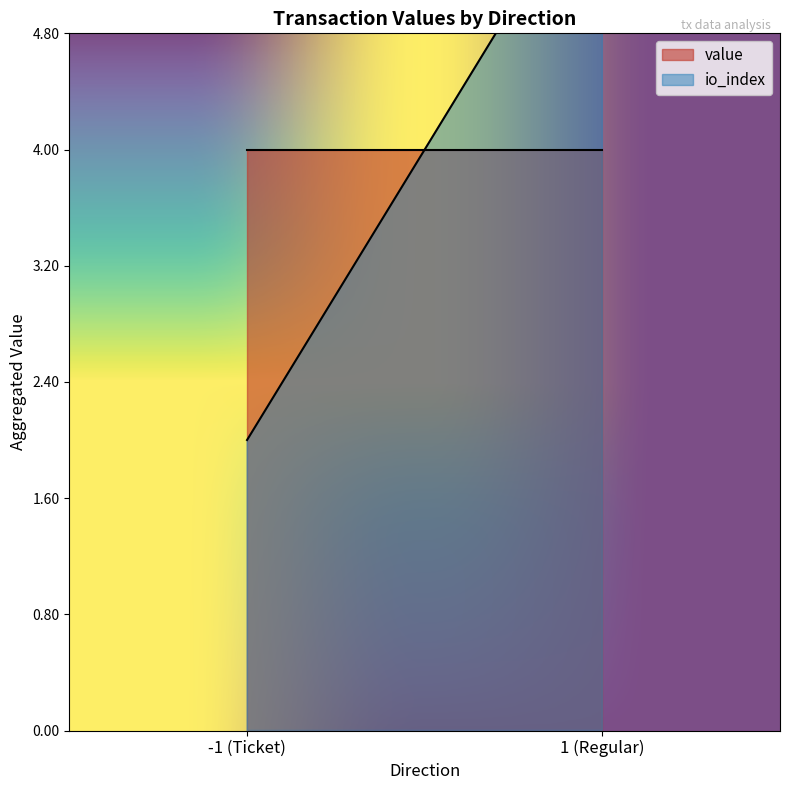

Between 1 and 1, which is larger?

1